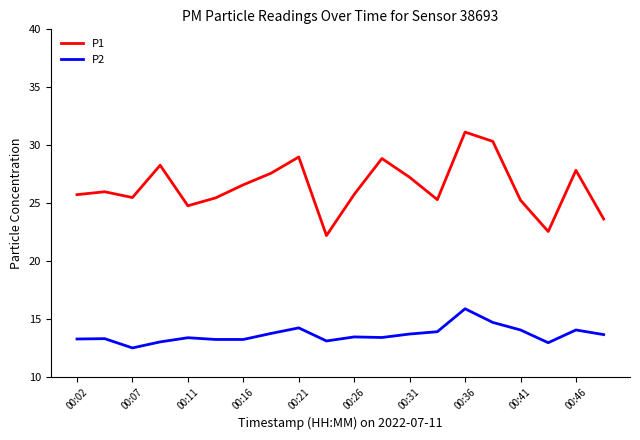

List the series in order of their overall mean, highest first.

P1, P2